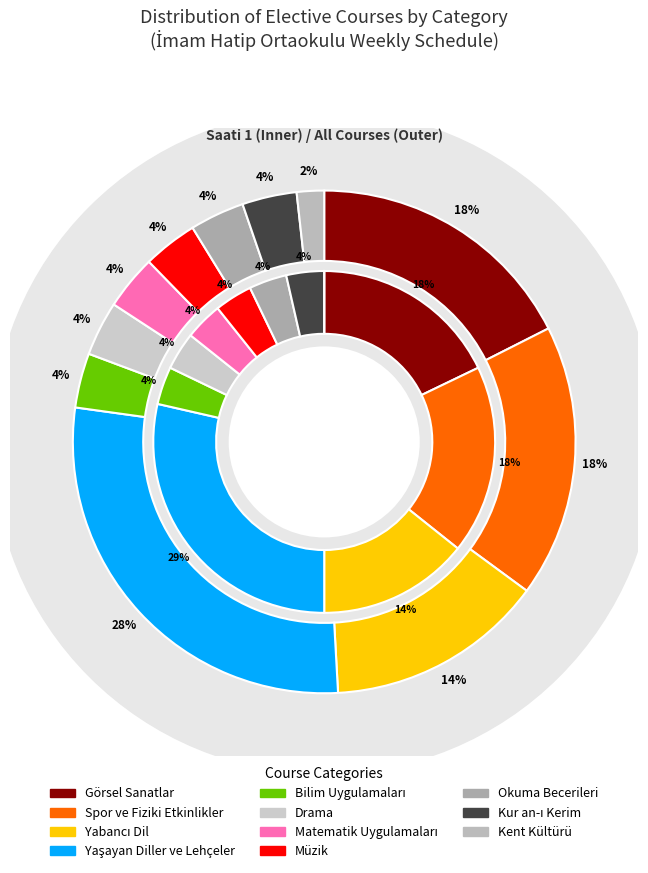

Is Yabancı Dil the majority of the pie?

No